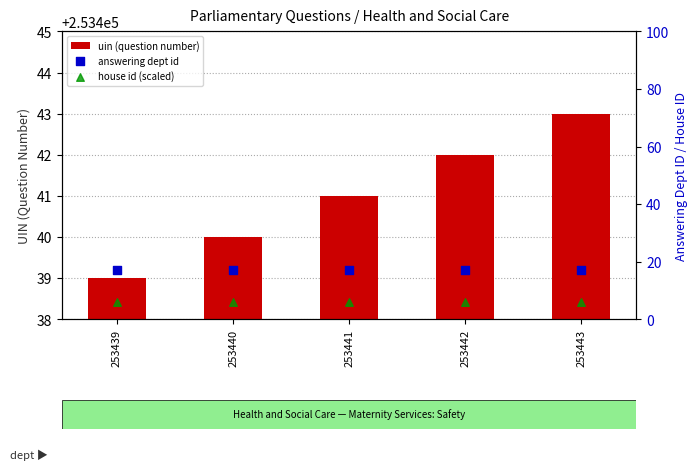

Which series contains the highest Y value?

uin (question number)